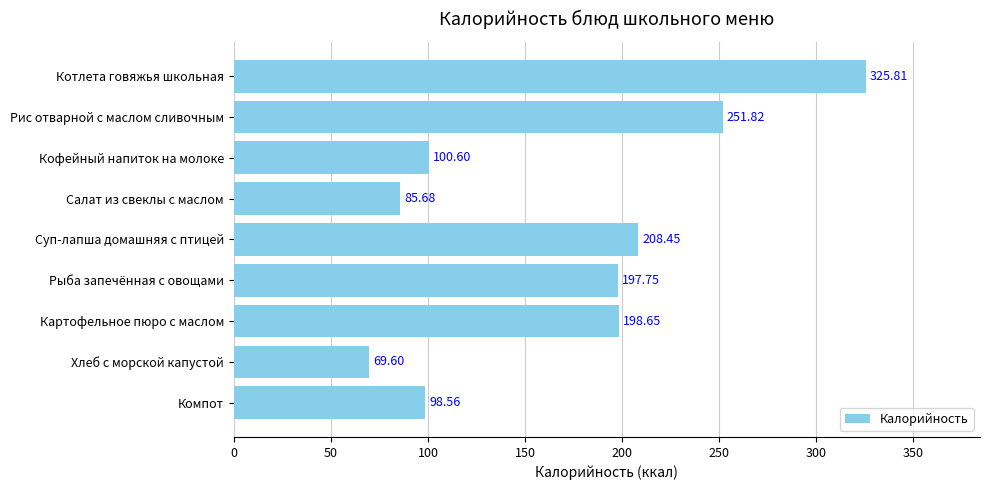

What is the change in value from Котлета говяжья школьная to Картофельное пюро с маслом?

-127.2